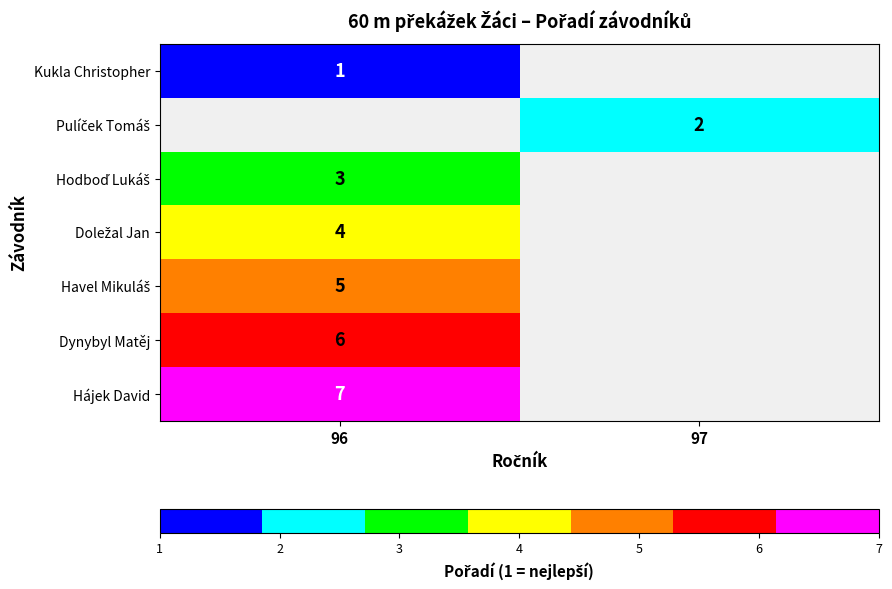

Count the number of data series in this chart.

7